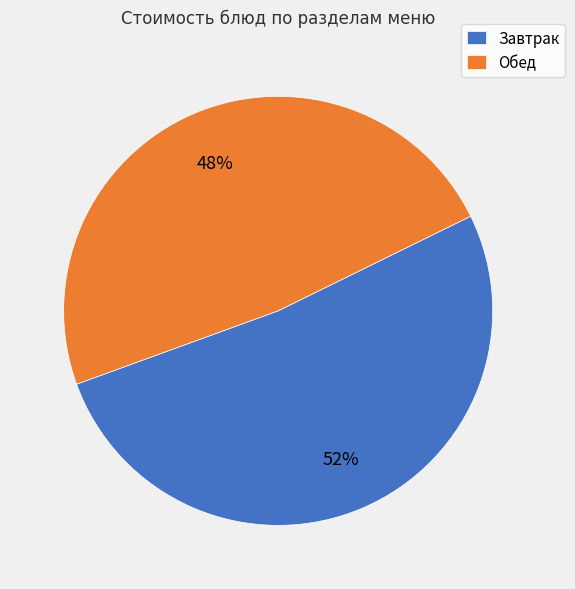

Rank the categories by value from lowest to highest.

Обед, Завтрак